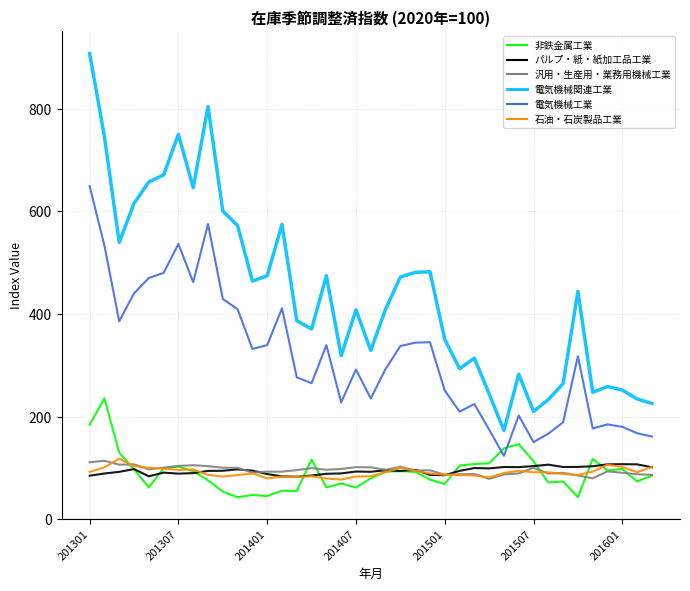

Which series has the largest range (max minus min)?

電気機械関連工業